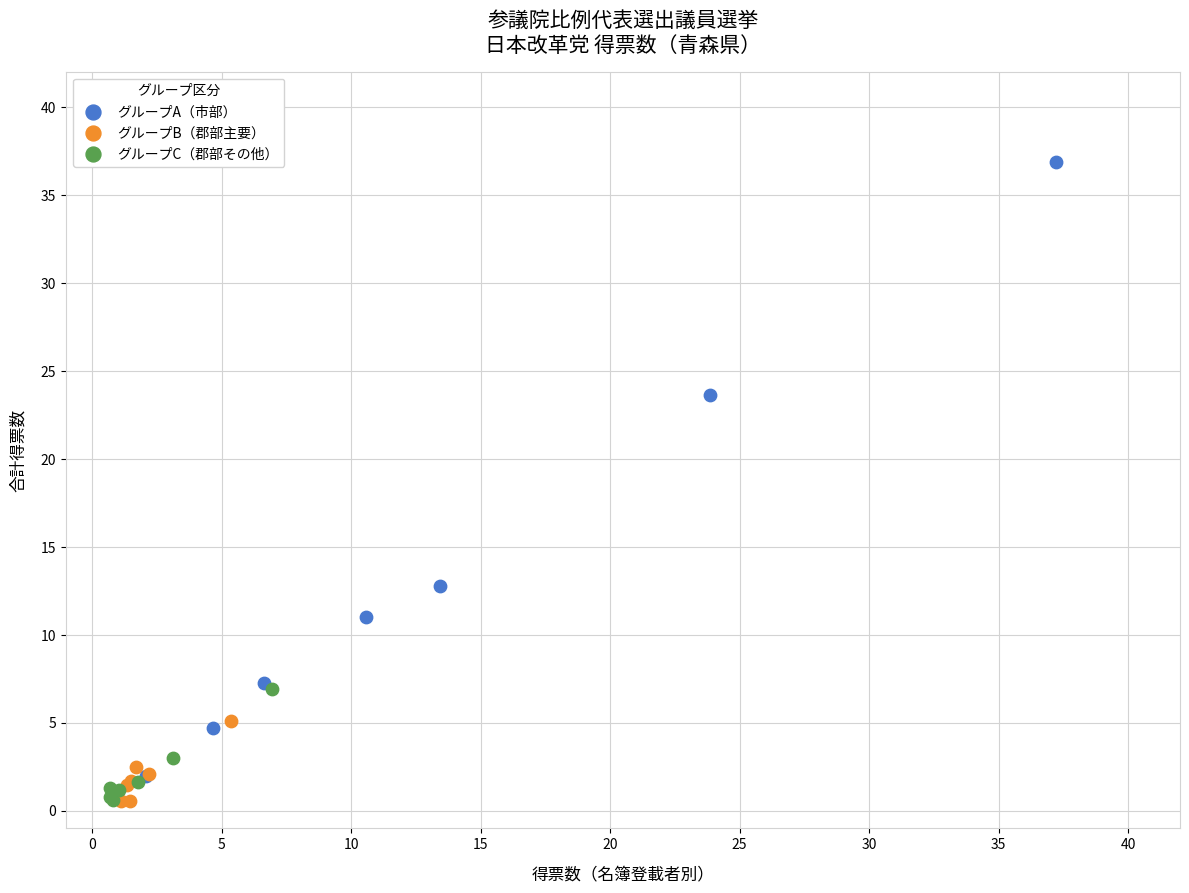

Which series reaches the maximum Y coordinate?

グループA（市部）